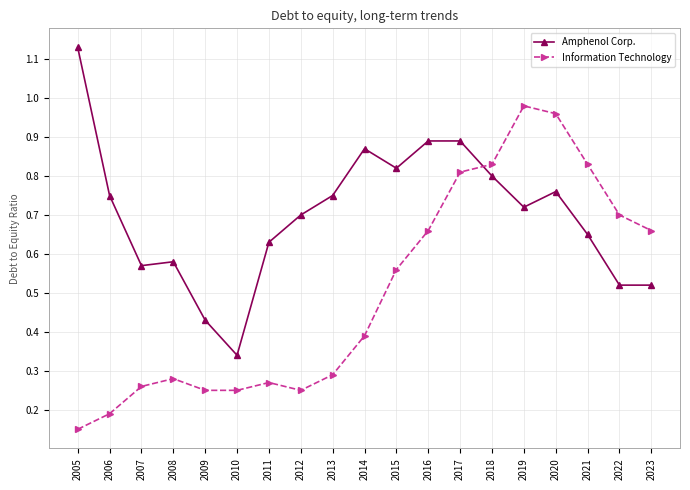

What is the sum of all Information Technology values?

9.6